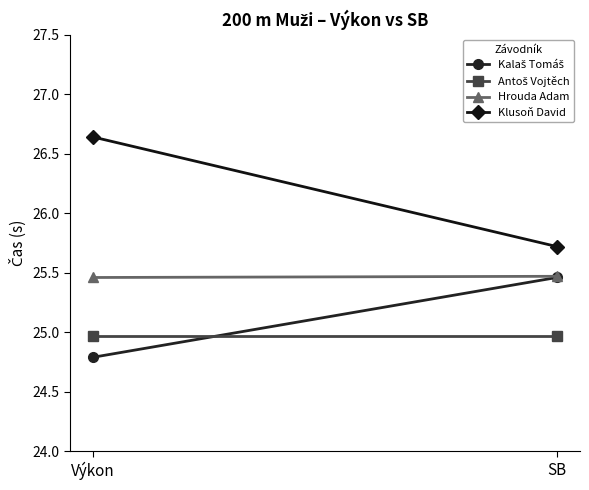

At how many categories does at least one series exceed 26?

1